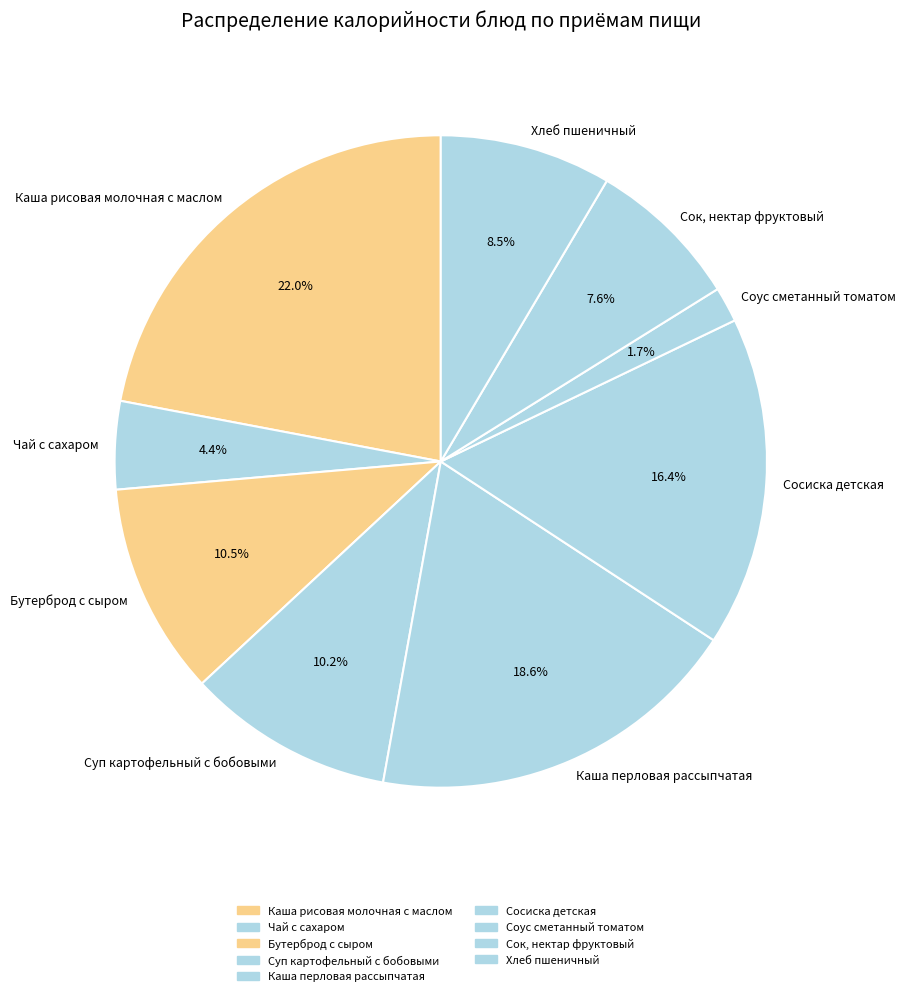

Rank the categories by value from lowest to highest.

Соус сметанный томатом, Чай с сахаром, Сок, нектар фруктовый, Хлеб пшеничный, Суп картофельный с бобовыми, Бутерброд с сыром, Сосиска детская, Каша перловая рассыпчатая, Каша рисовая молочная с маслом